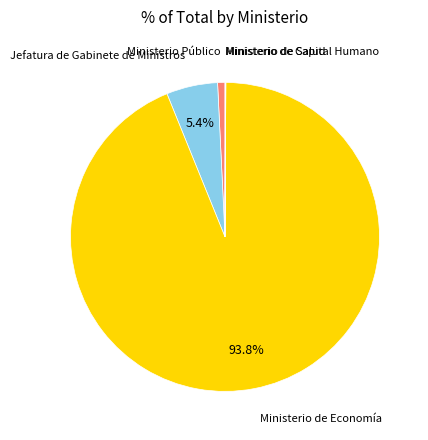

Is there a majority slice in this chart?

Yes